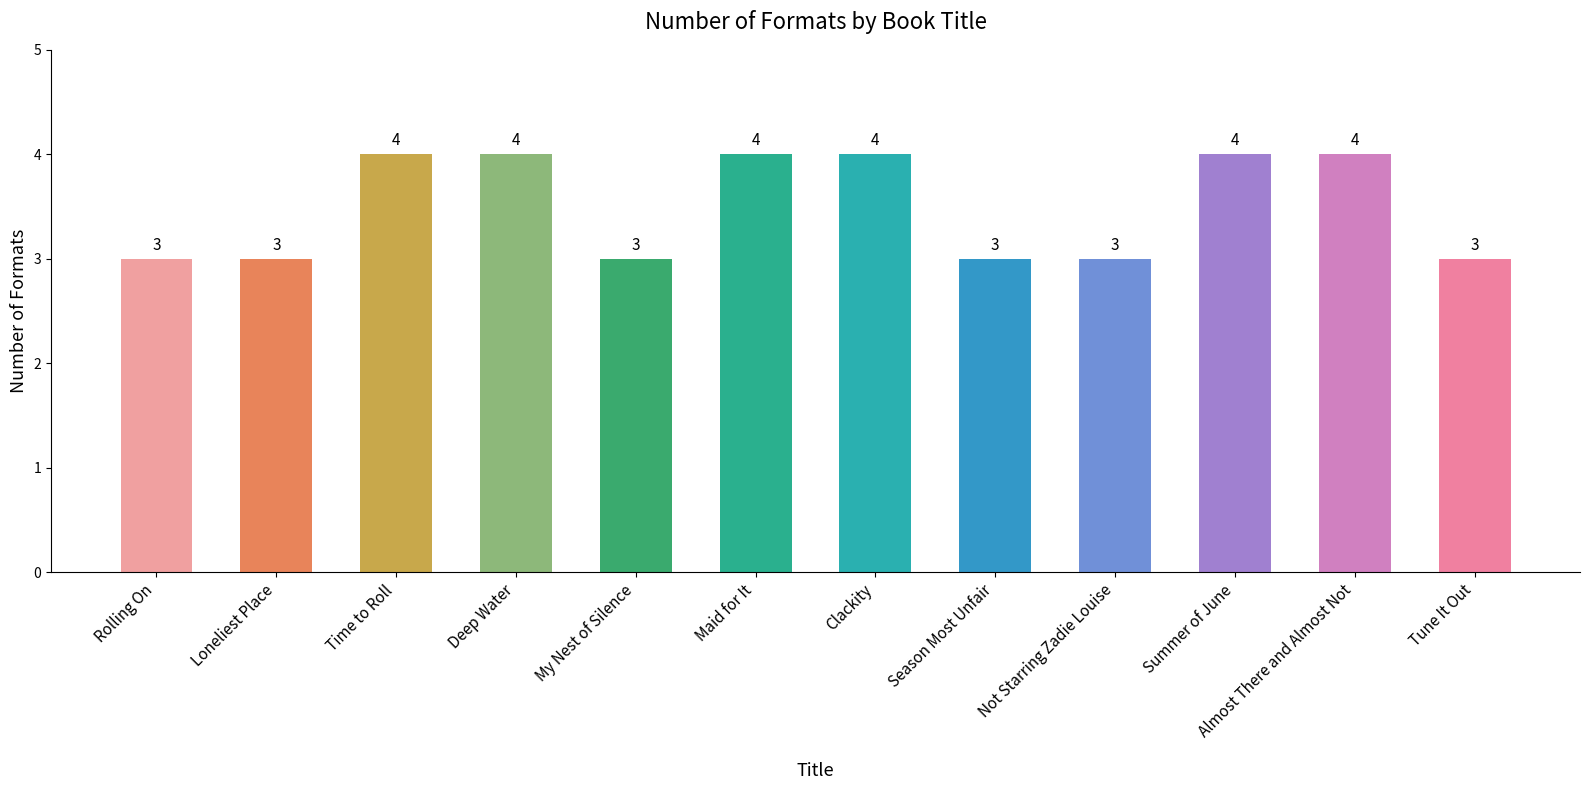

What is the approximate value at Rolling On?

3